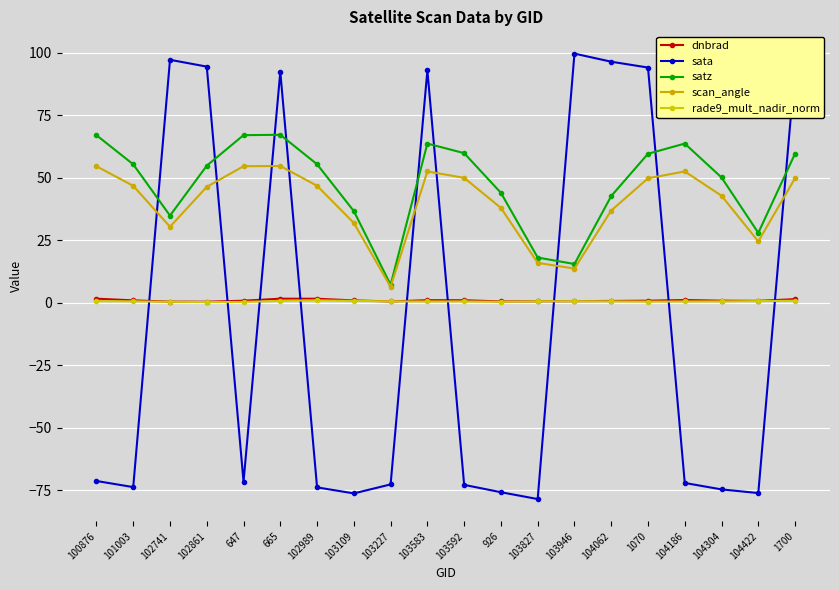

How many lines are shown in the chart?

5